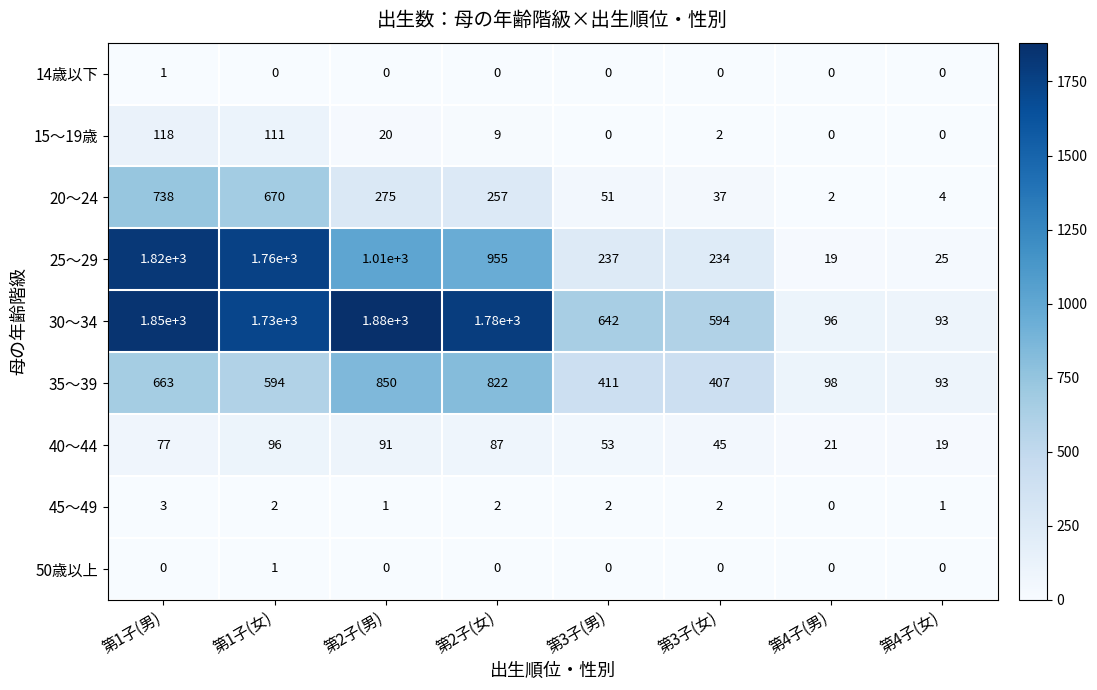

What is the greatest value displayed?

1880